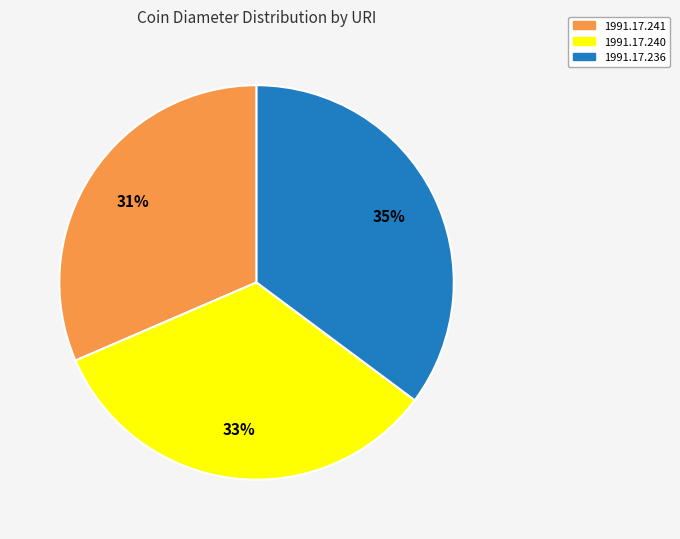

To the nearest percent, what is the difference between the largest and smallest slice percentages?

4%